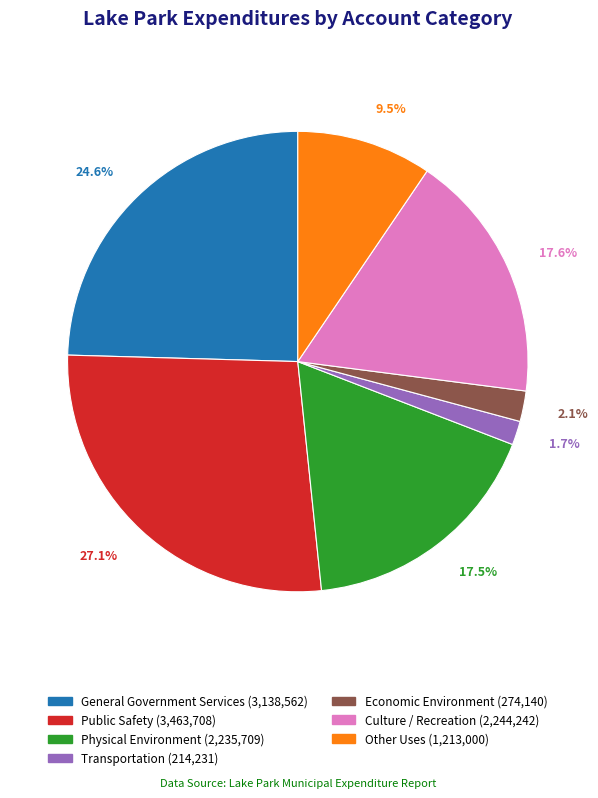

To the nearest percent, what is the combined percentage of Culture / Recreation and General Government Services?

42%